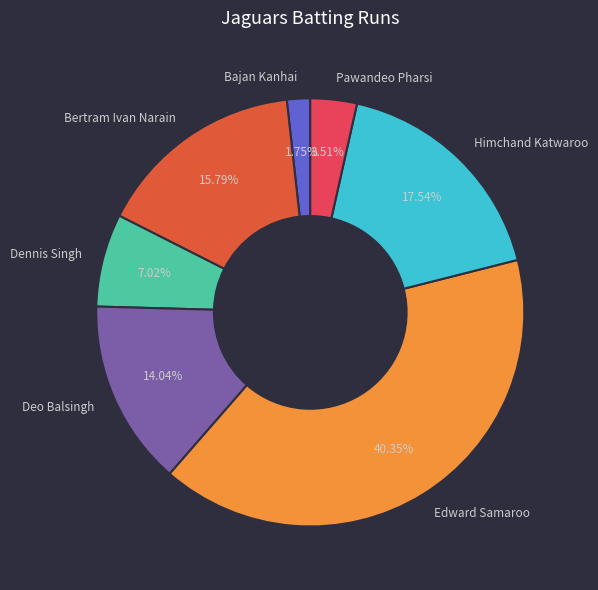

To the nearest percent, what is the difference between the largest and smallest slice percentages?

39%